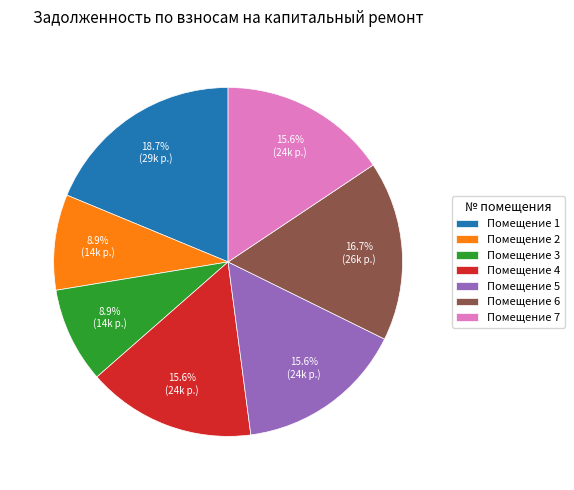

How many slices are in this pie chart?

7